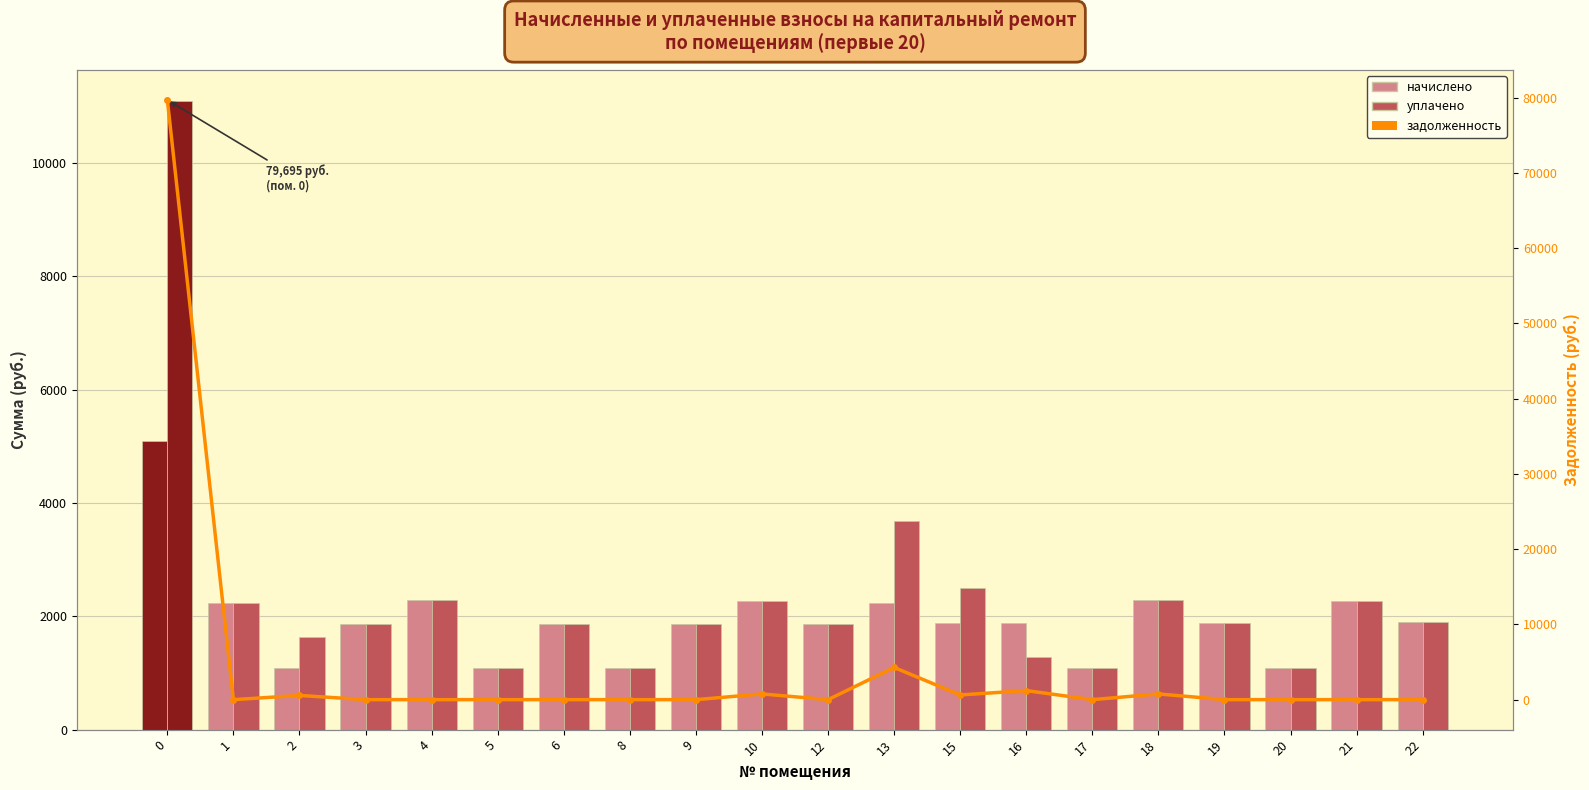

List the series in order of their overall mean, highest first.

задолженность, уплачено, начислено